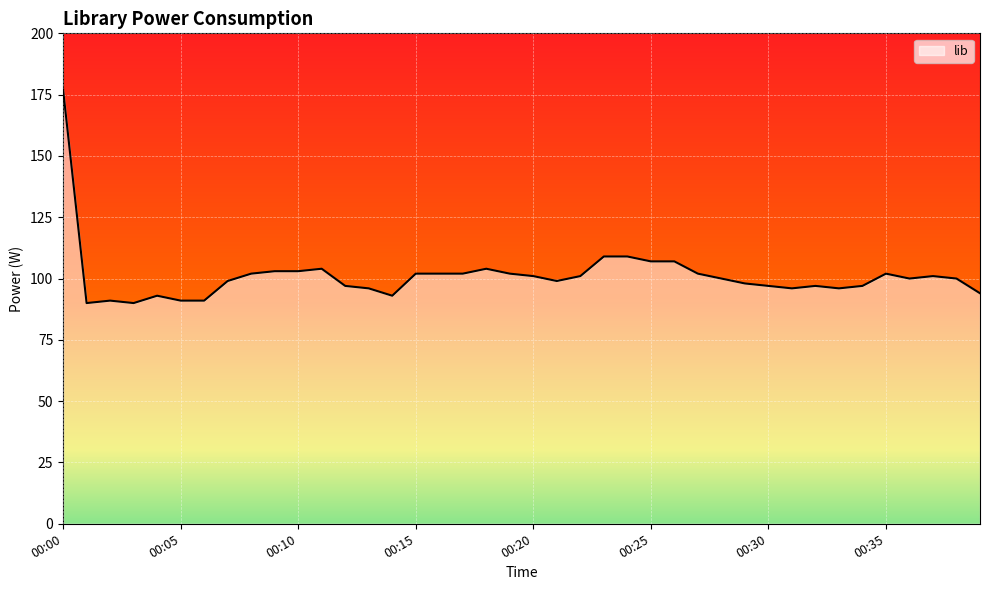

What is the difference between the maximum and minimum values?

87